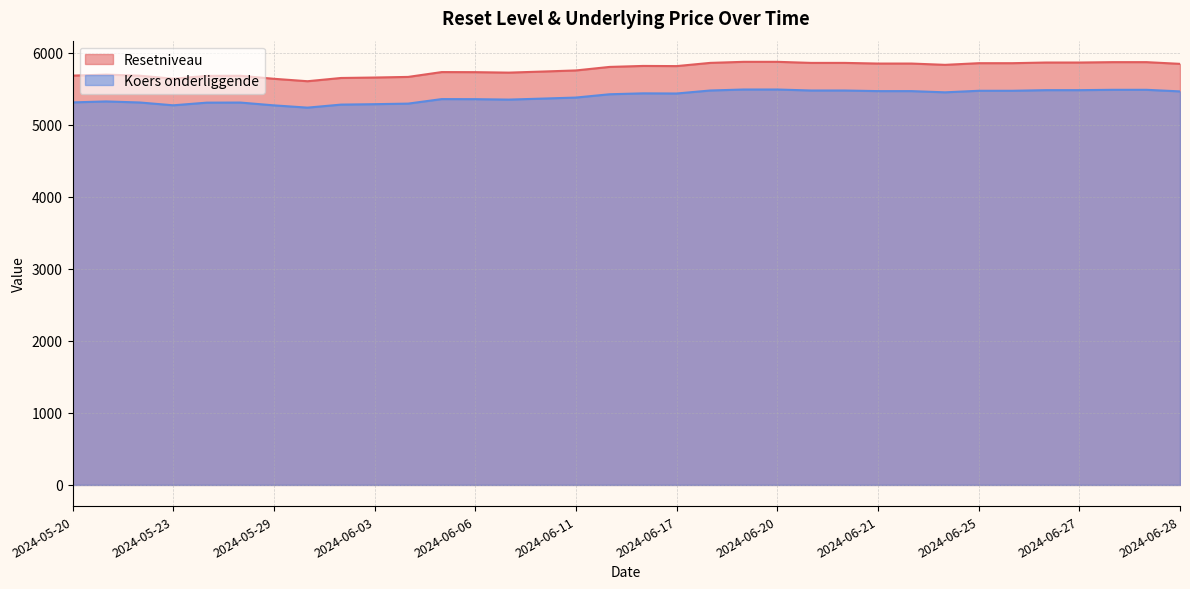

True or false: Resetniveau and Koers onderliggende cross at least once.

False